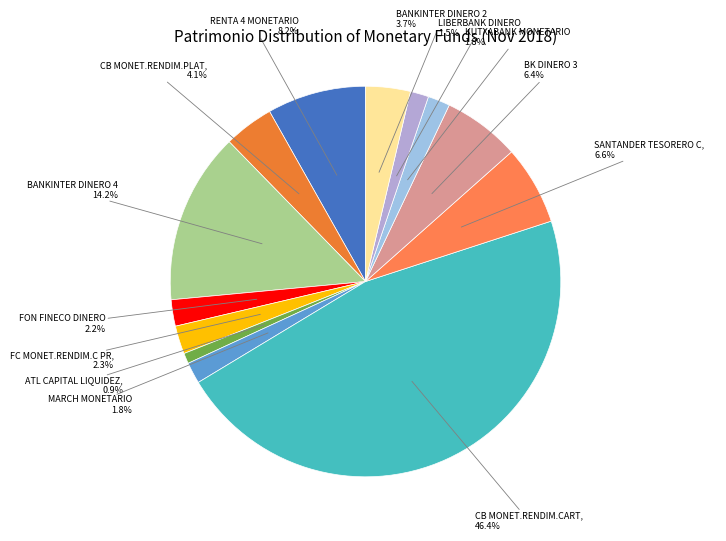

What is the largest slice in the pie chart?

CB MONET.RENDIM.CARTERA